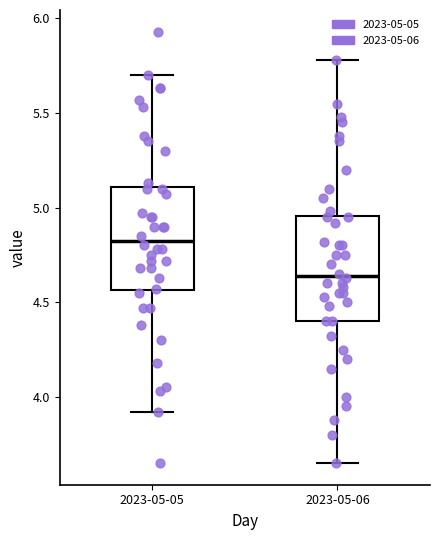

Reading left to right, transcribe this box plot: for each box, give where its median line is, the range the box spans, and where its two whiskers end, as read against the y-axis. The values are not printed on the chart, so give them approximately, as read against the axis.

2023-05-05: median 4.85, box 4.55 to 5.10, whiskers 3.90 to 5.70
2023-05-06: median 4.65, box 4.40 to 4.95, whiskers 3.65 to 5.80